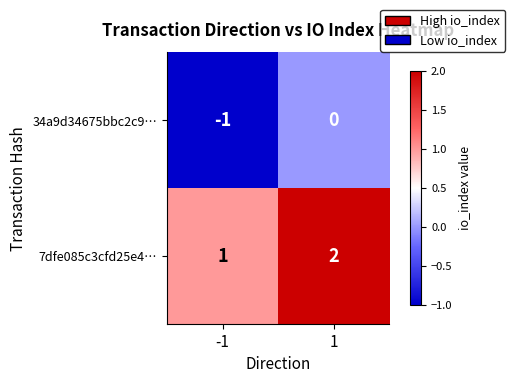

At which category is the sum across all series the highest?

1